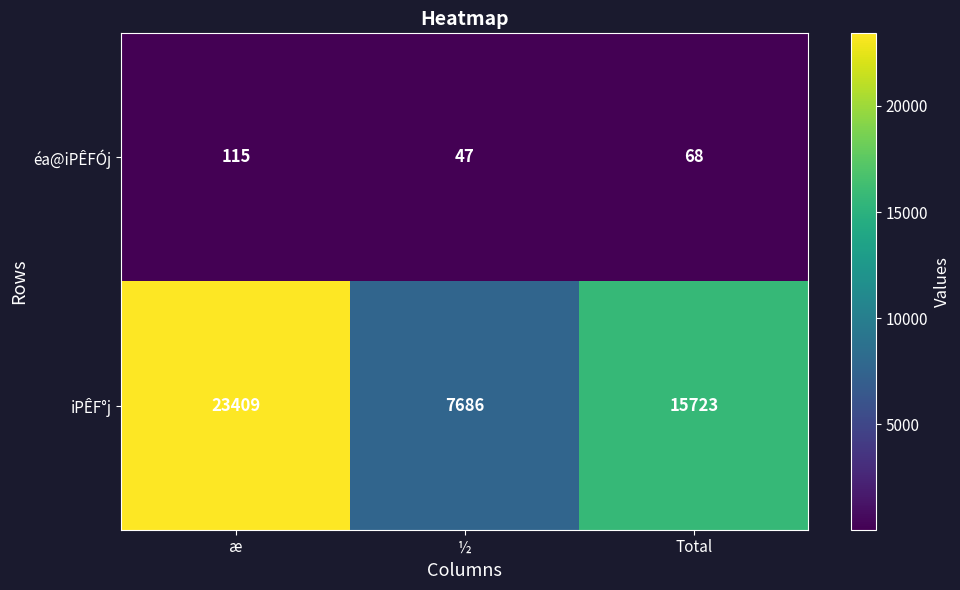

Between æ and ½, which series saw the biggest shift?

iPÊF°j